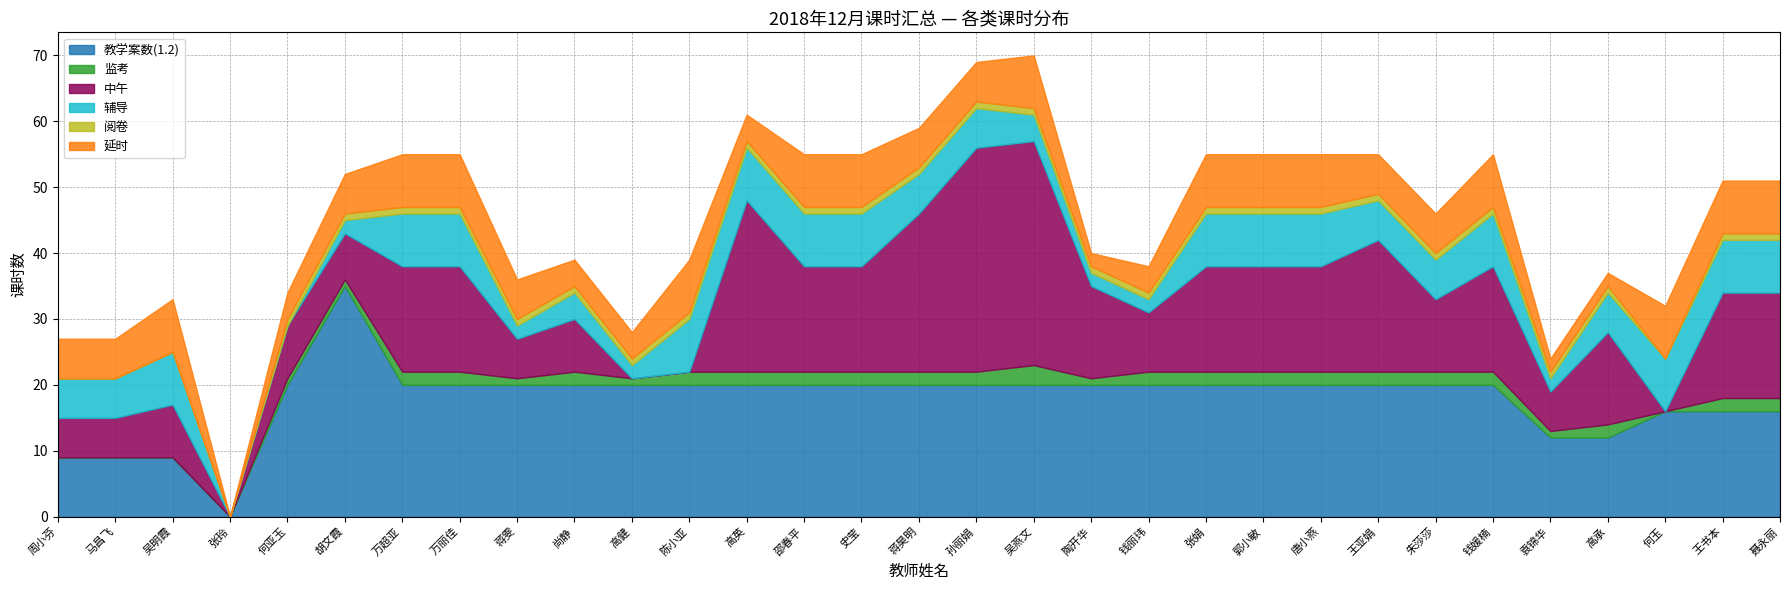

True or false: 中午 has a value of 16 at 王书本.

True